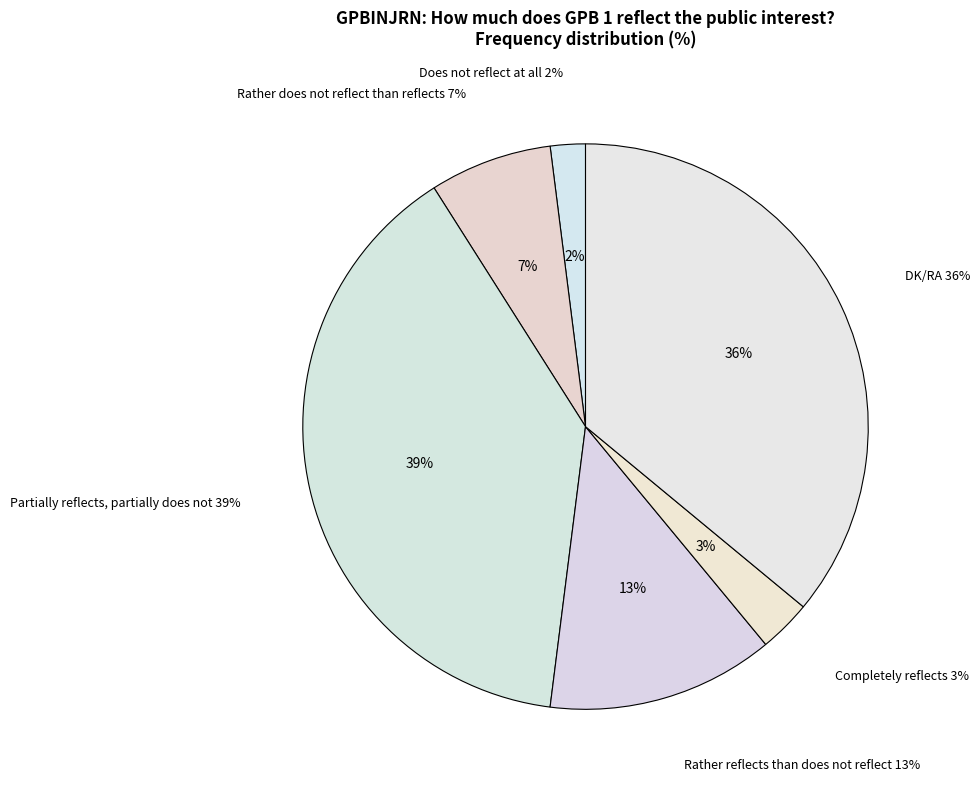

Does Does not reflect at all represent more than half of the total?

No